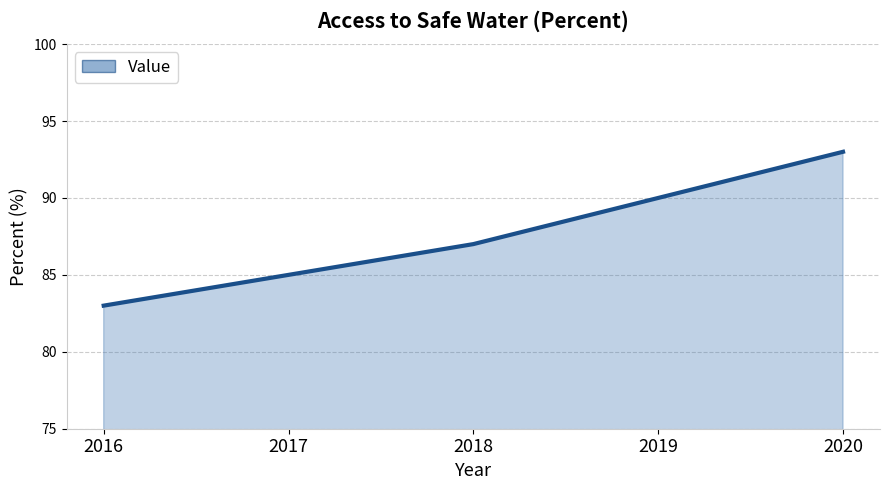

Rank the categories by value from highest to lowest.

2020, 2019, 2018, 2017, 2016